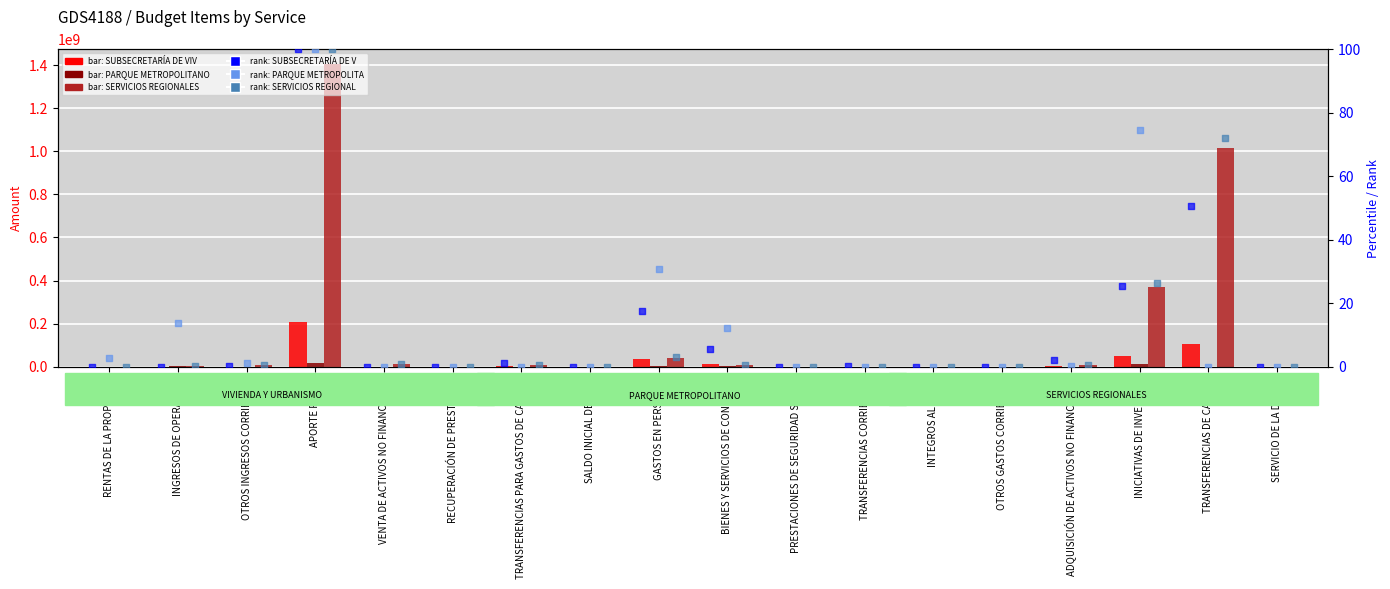

At which category is the sum across all series the highest?

APORTE FISCAL